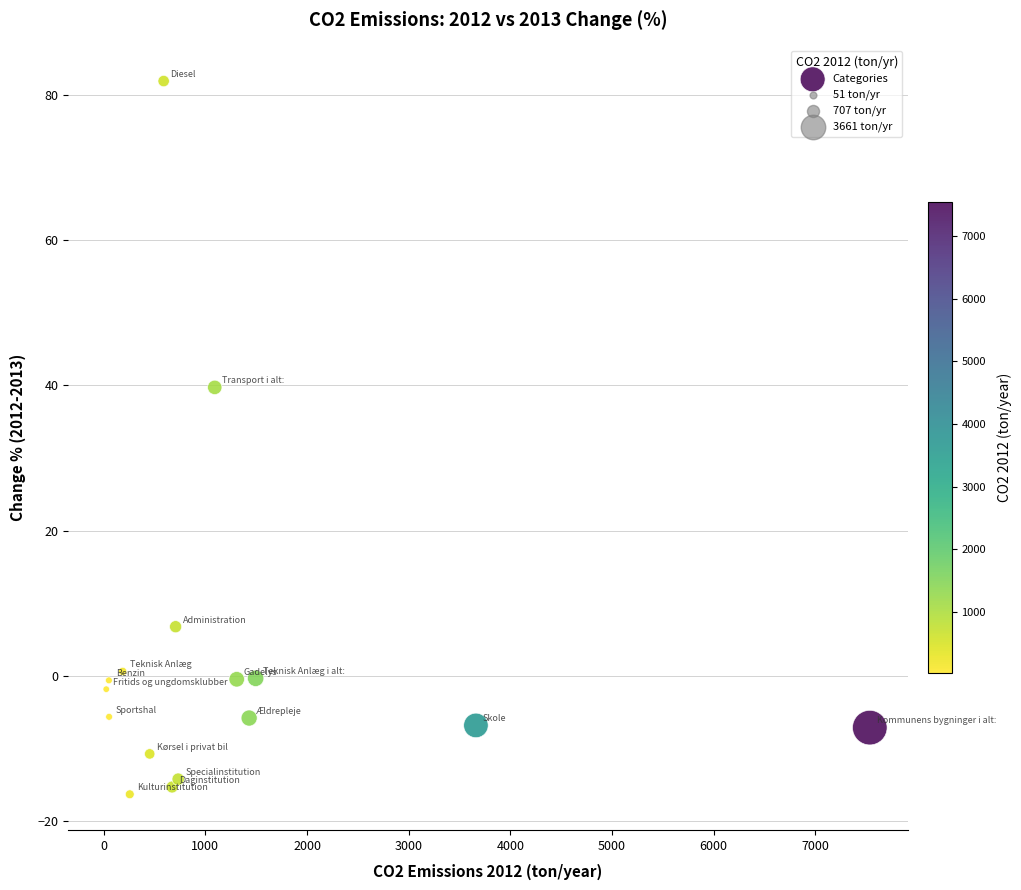

What is the range of X values (max minus min)?

7510.9